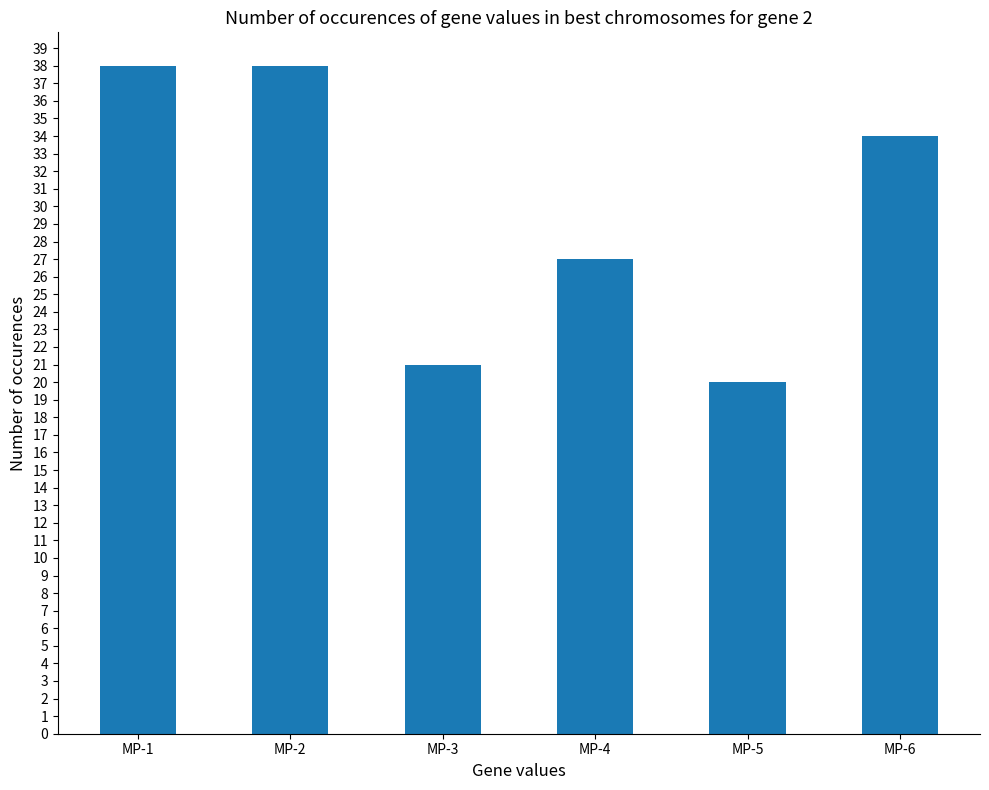

How many bars are there in total?

6